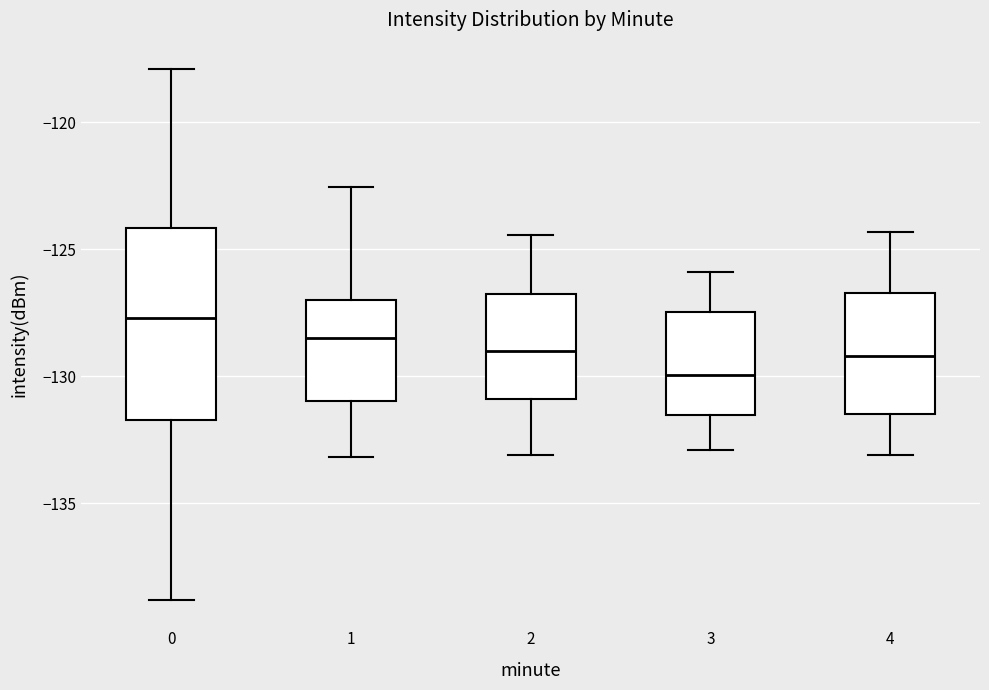

Reading left to right, transcribe this box plot: for each box, give where its median line is, the range the box spans, and where its two whiskers end, as read against the y-axis. The values are not printed on the chart, so give them approximately, as read against the axis.

0: median -127.5, box -131.5 to -124.0, whiskers -139.0 to -118.0
1: median -128.5, box -131.0 to -127.0, whiskers -133.0 to -122.5
2: median -129.0, box -131.0 to -127.0, whiskers -133.0 to -124.5
3: median -130.0, box -131.5 to -127.5, whiskers -133.0 to -126.0
4: median -129.0, box -131.5 to -126.5, whiskers -133.0 to -124.5